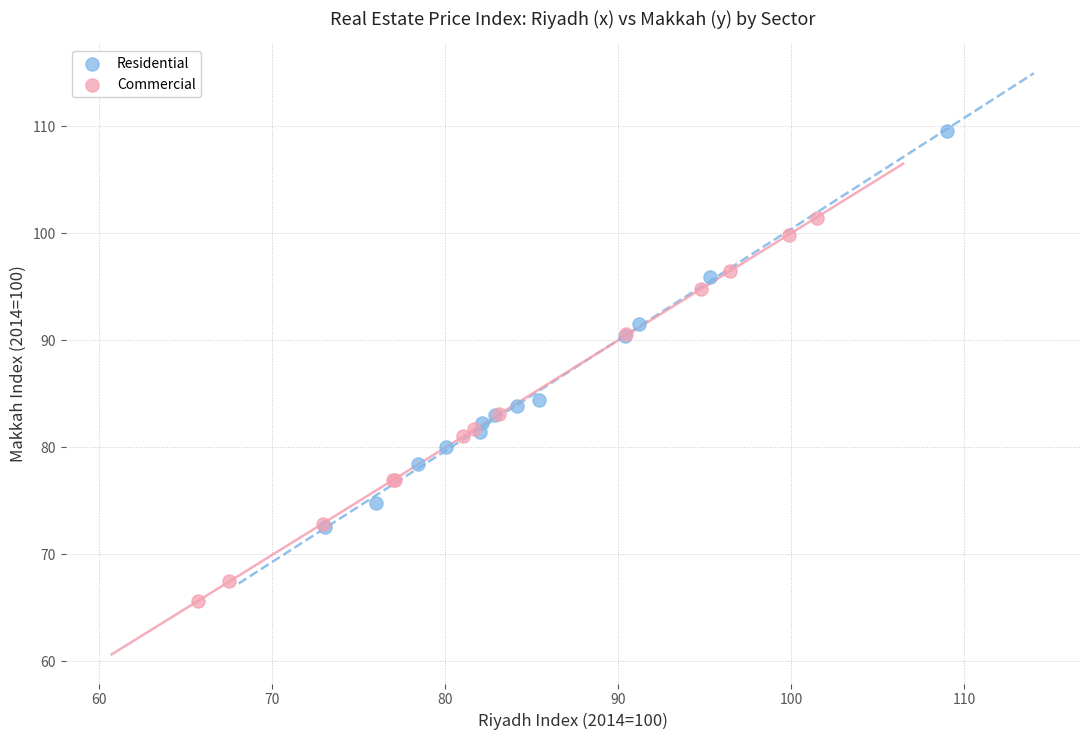

Which series contains the lowest Y value?

Commercial